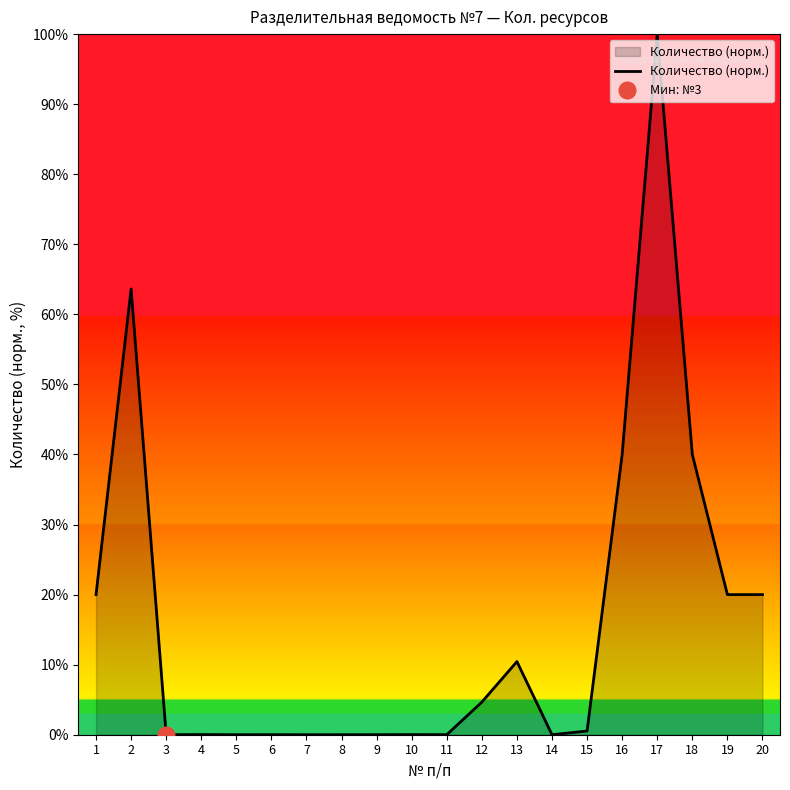

What is the approximate value at 18?

40.0